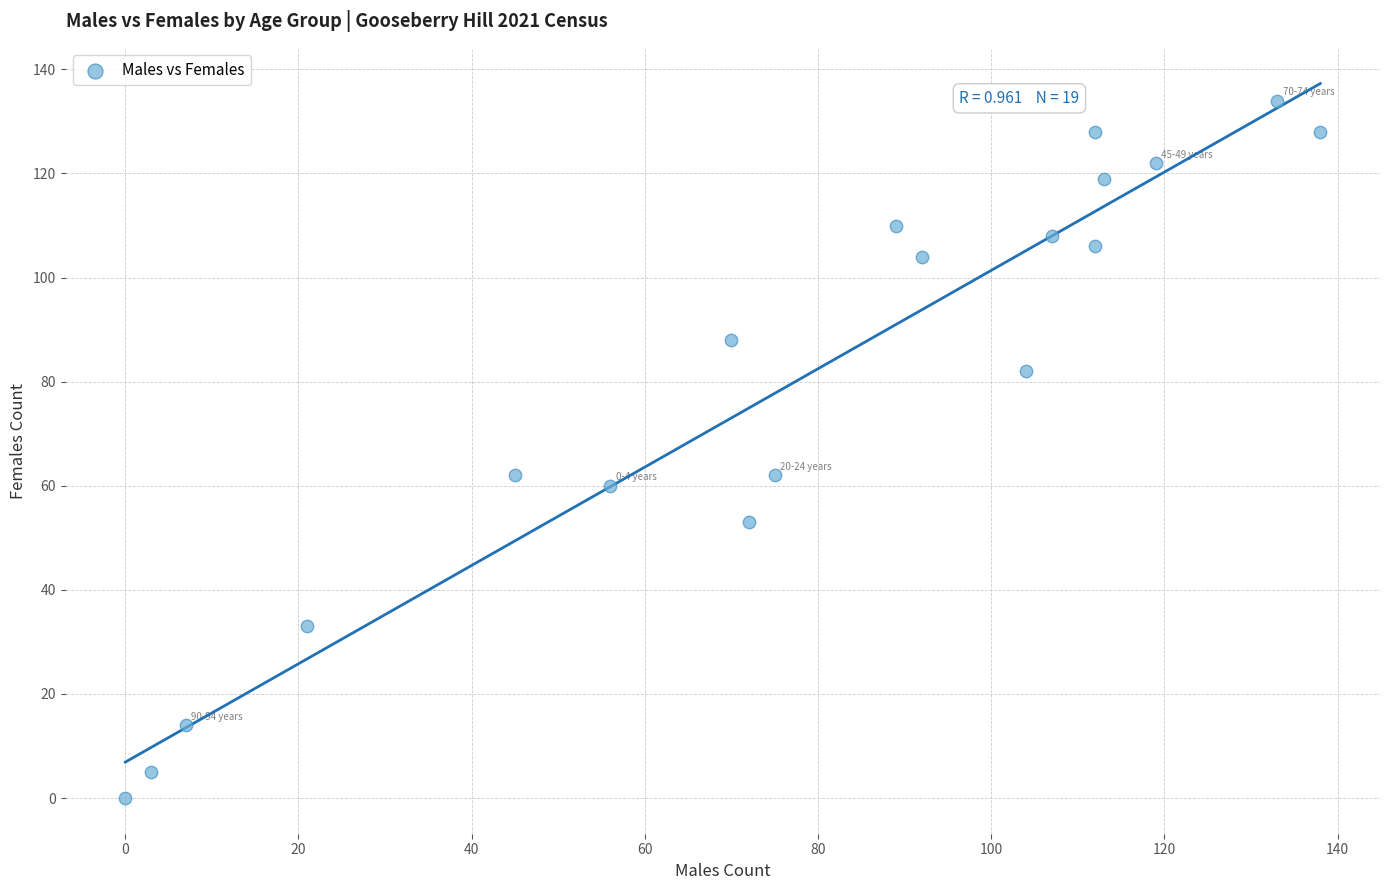

What is the range of Y values (max minus min)?

134